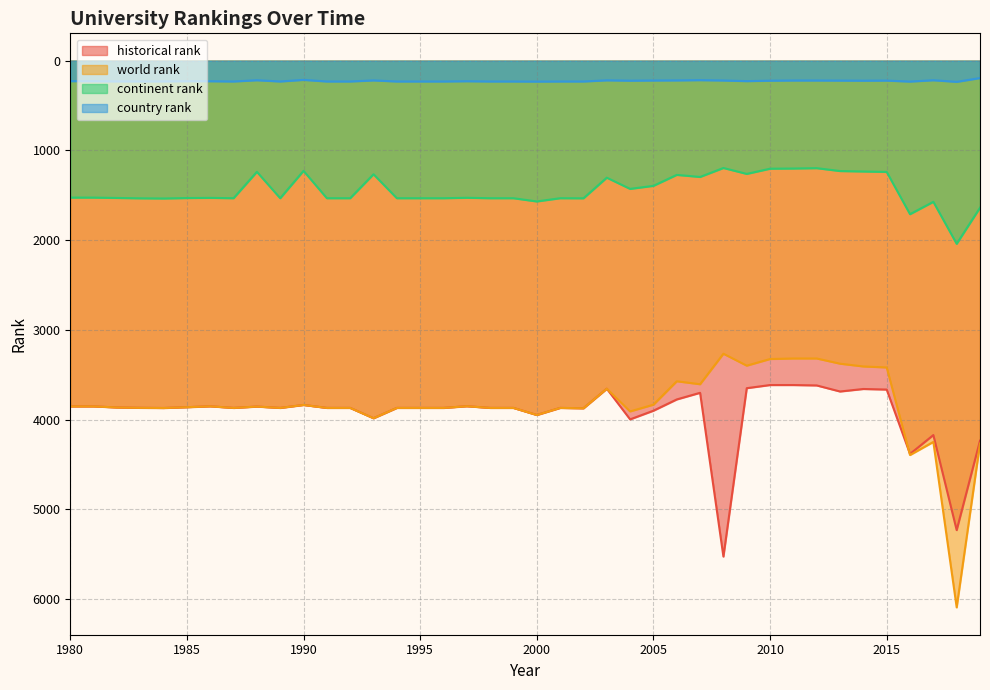

Reading left to right, extract all data points from this chart.

world rank: 3853.0	3853.0	3865.0	3869.0	3871.0	3862.0	3852.0	3870.0	3855.0	3870.0	3837.0	3870.0	3870.0	3985.0	3870.0	3870.0	3870.0	3851.0	3870.0	3870.0	3949.0	3870.0	3874.0	3656.0	3909.0	3834.0	3573.0	3606.0	3266.0	3399.0	3325.0	3319.0	3319.0	3377.0	3408.0	3419.0	4395.0	4249.0	6093.0	4267.0
continent rank: 1526.0	1526.0	1530.0	1534.0	1536.0	1531.0	1529.0	1533.0	1239.0	1533.0	1228.0	1533.0	1533.0	1266.0	1533.0	1533.0	1533.0	1528.0	1533.0	1533.0	1569.0	1533.0	1534.0	1304.0	1429.0	1395.0	1273.0	1296.0	1196.0	1262.0	1204.0	1202.0	1198.0	1230.0	1235.0	1240.0	1711.0	1573.0	2041.0	1639.0
country rank: 228.0	229.0	231.0	231.0	231.0	229.0	229.0	232.0	218.0	232.0	214.0	232.0	232.0	220.0	232.0	232.0	232.0	229.0	232.0	232.0	233.0	232.0	232.0	219.0	223.0	221.0	220.0	217.0	221.0	228.0	223.0	221.0	221.0	222.0	223.0	222.0	233.0	218.0	236.0	194.0
historical rank: 3853.0	3853.0	3865.0	3869.0	3871.0	3862.0	3852.0	3870.0	3855.0	3870.0	3837.0	3870.0	3870.0	3985.0	3870.0	3870.0	3870.0	3851.0	3870.0	3870.0	3949.0	3870.0	3874.0	3656.0	3997.5	3901.0	3775.5	3701.5	5526.5	3650.0	3615.0	3615.0	3619.5	3687.0	3659.0	3665.5	4383.0	4172.5	5232.0	4235.0